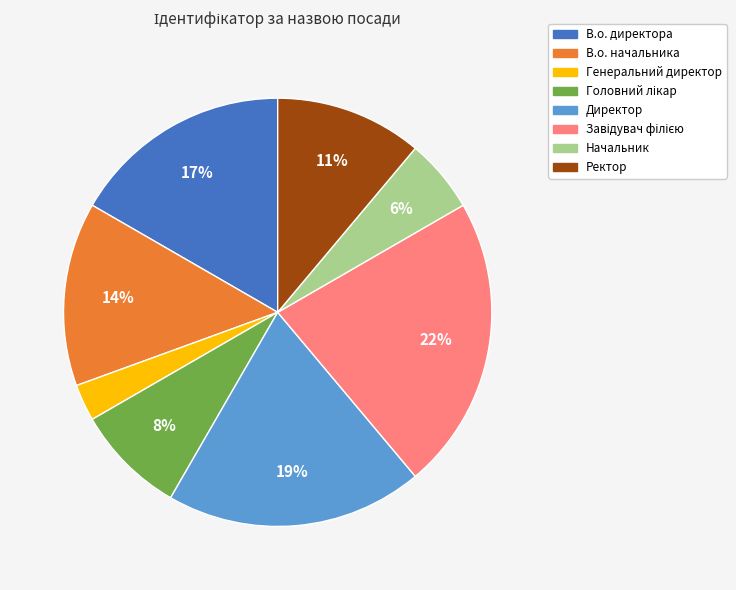

The Директор slice represents 19% of the pie. True or false?

True